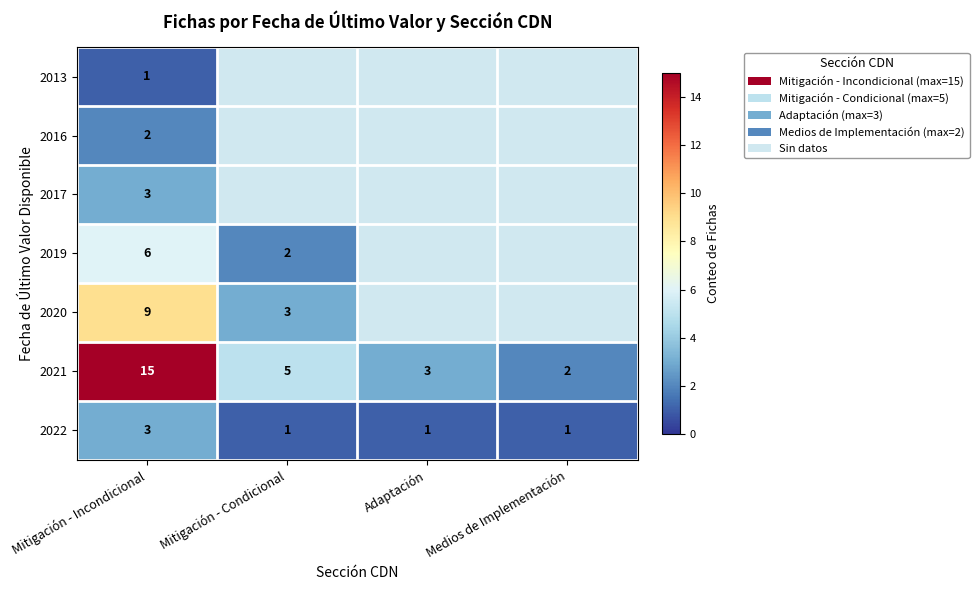

What is the difference between the 2021 values at Adaptación and Mitigación - Incondicional?

12